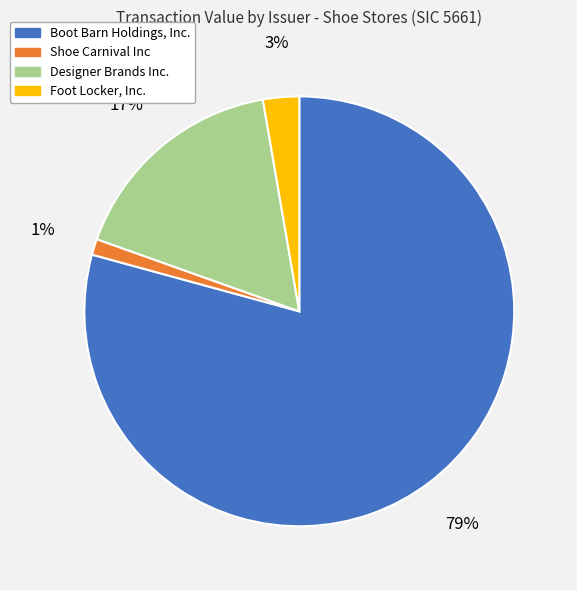

Which category has the smallest portion of the pie?

Shoe Carnival Inc